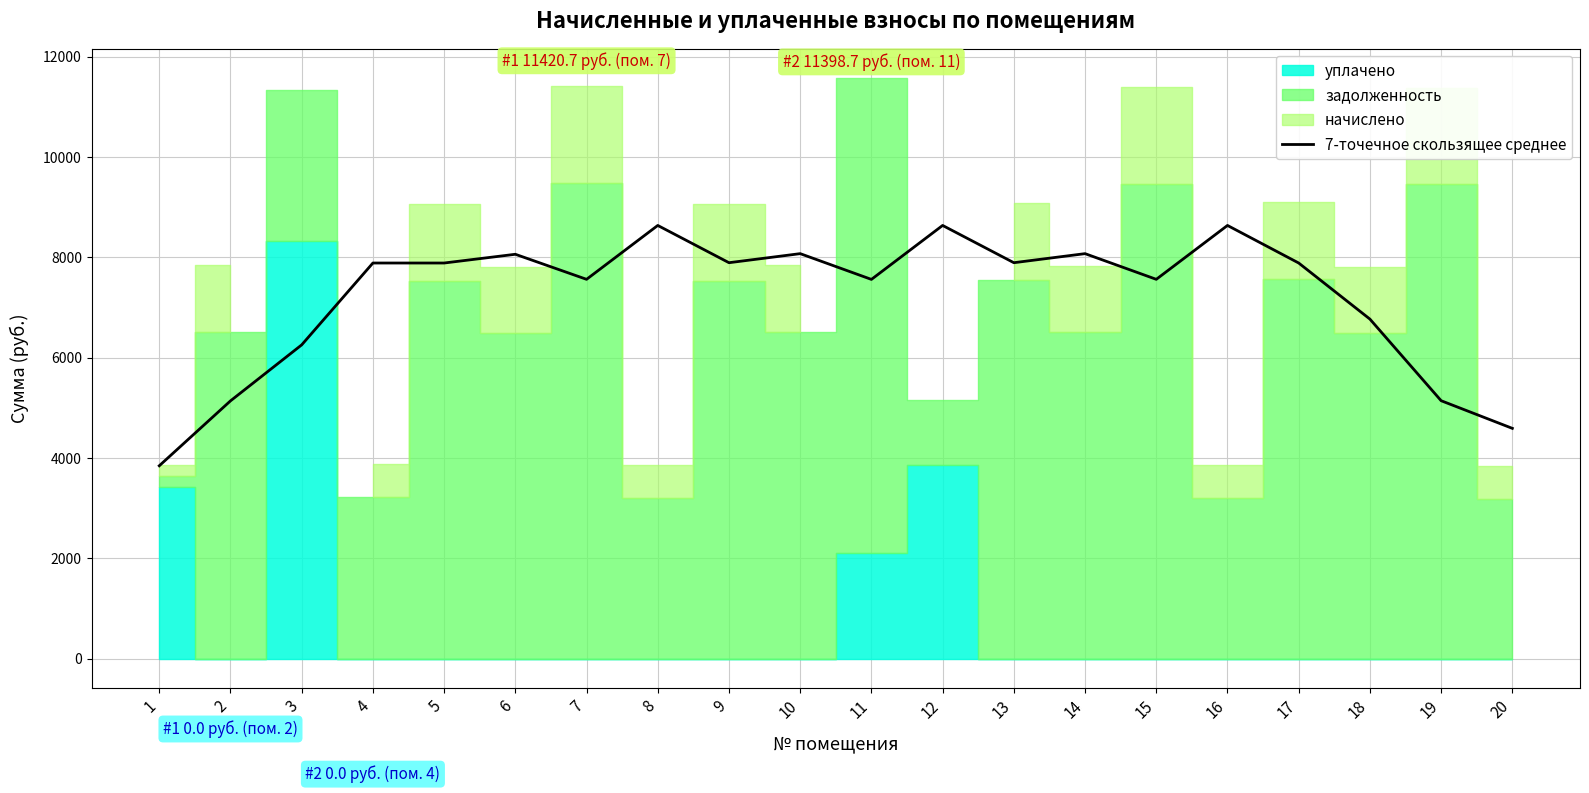

At which label is the value closest to 6239?

3